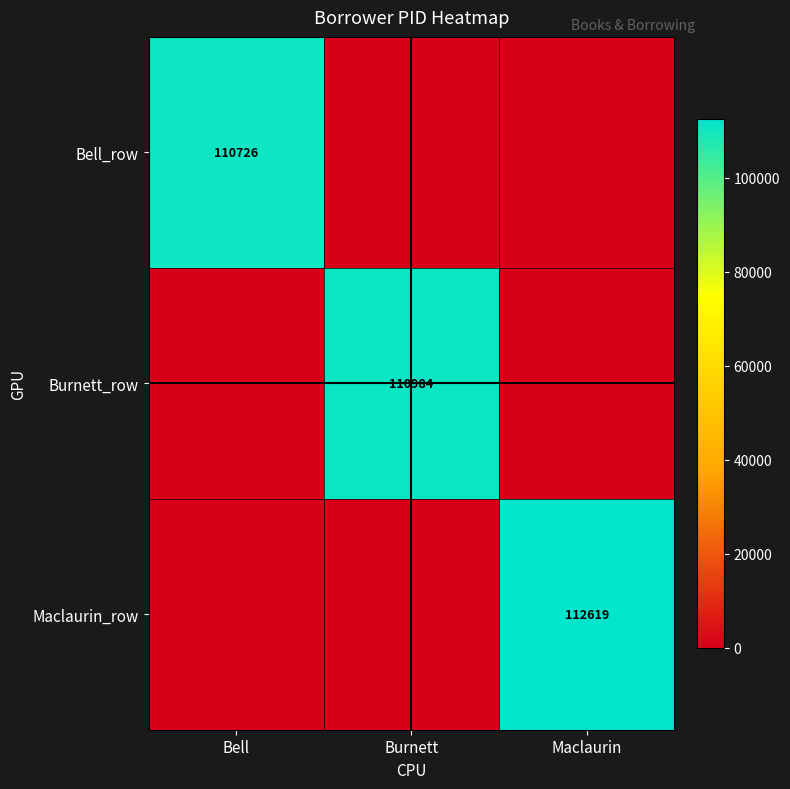

At which label is Burnett_row closest to 55492?

Bell